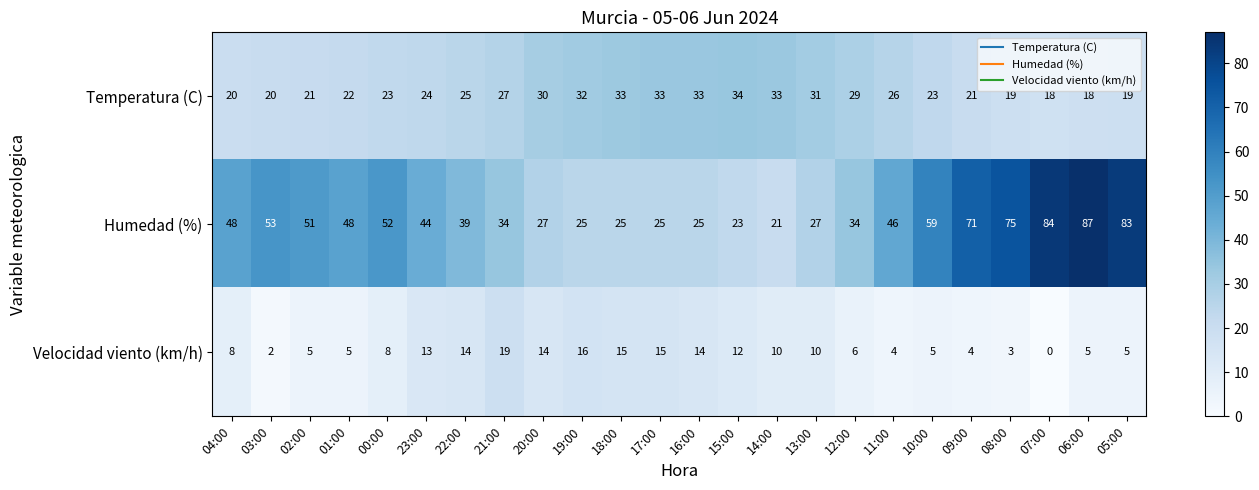

What is the difference between the highest and lowest values at 19:00?

16